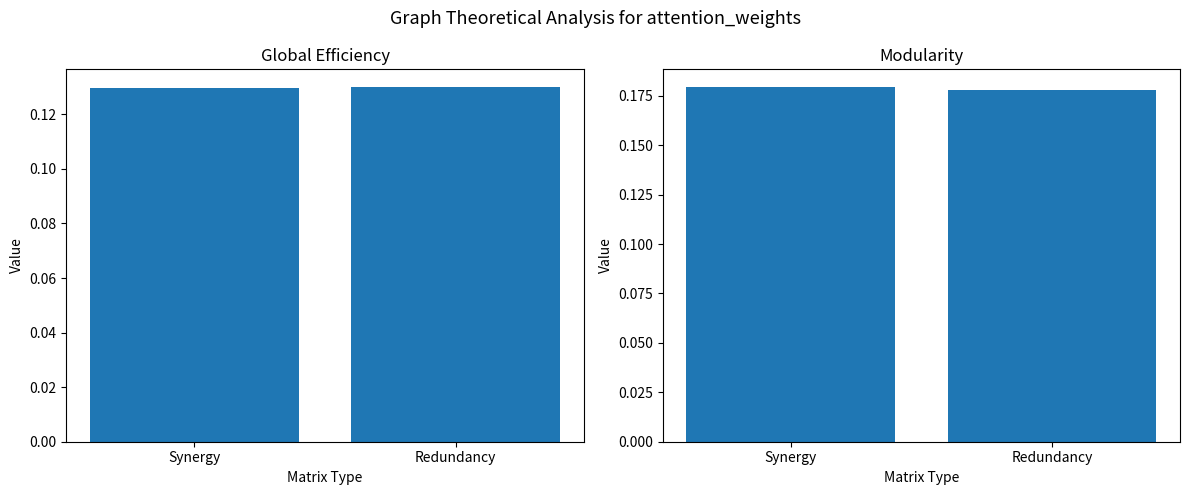

Are the bars horizontal?

No